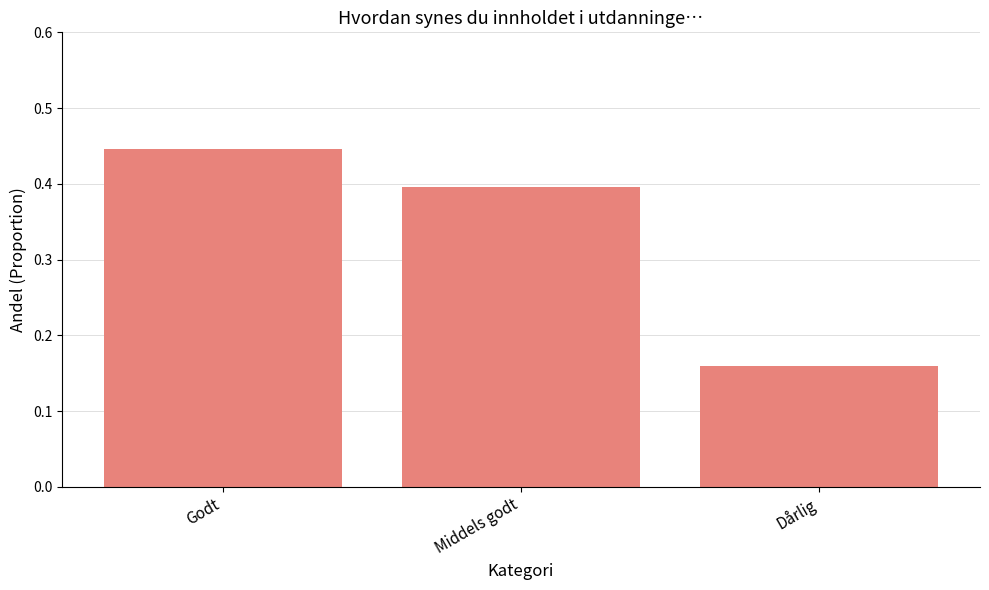

How many data points does each series have?

3